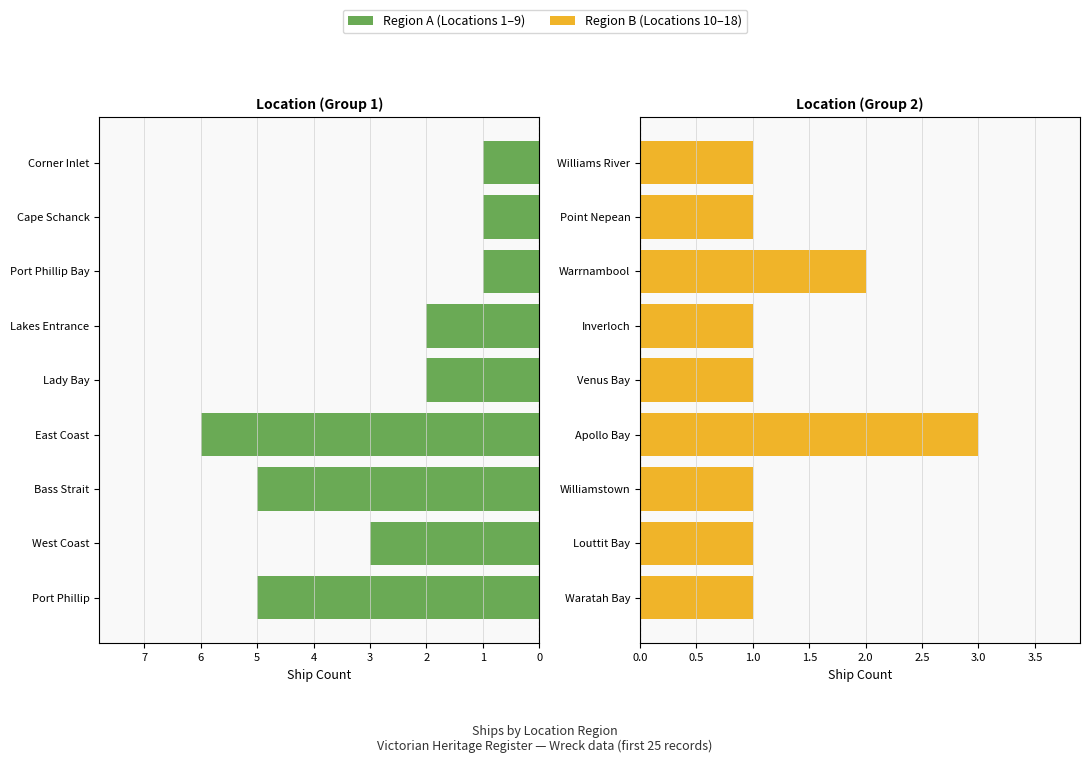

What is the average value of the Region B (2nd half) series?

1